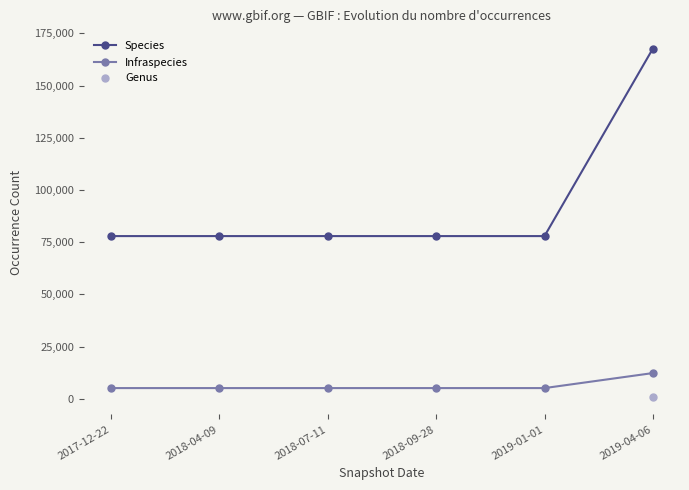

At how many categories does at least one series exceed 84040?

1